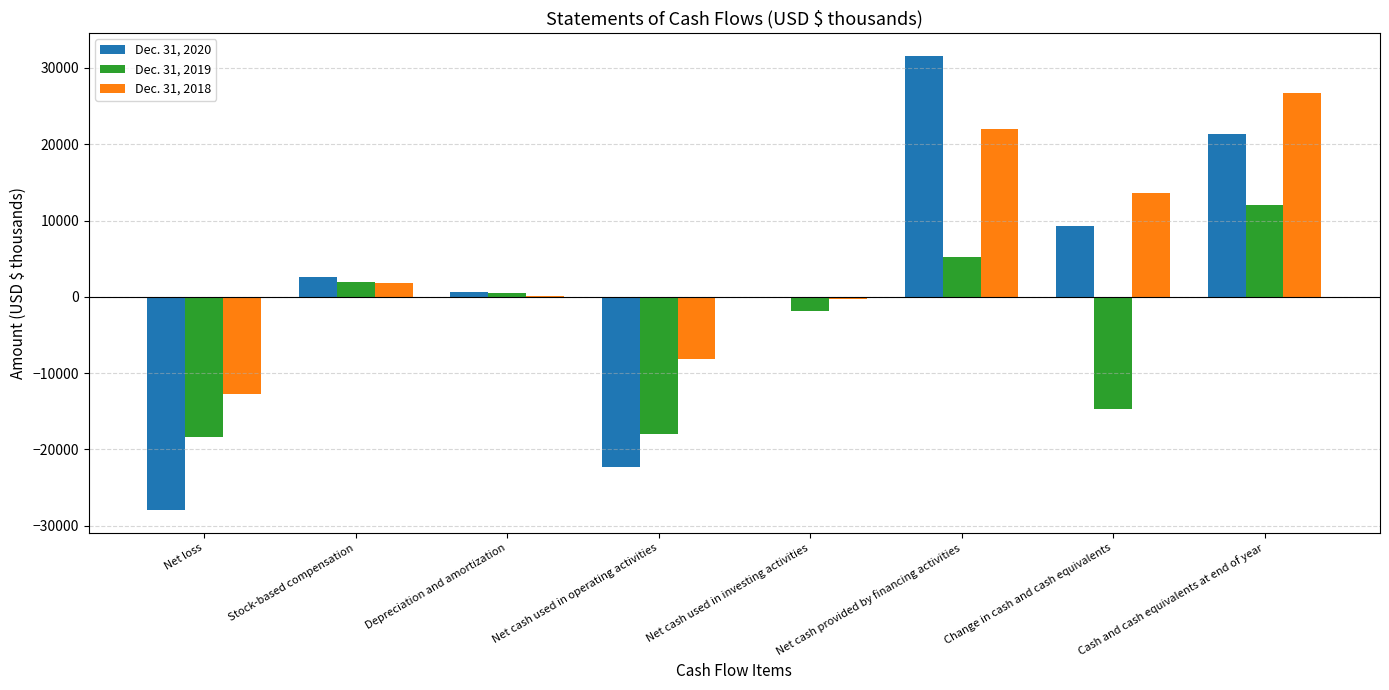

Is it true that Dec. 31, 2020 equals 11224 at Net cash provided by financing activities?

False